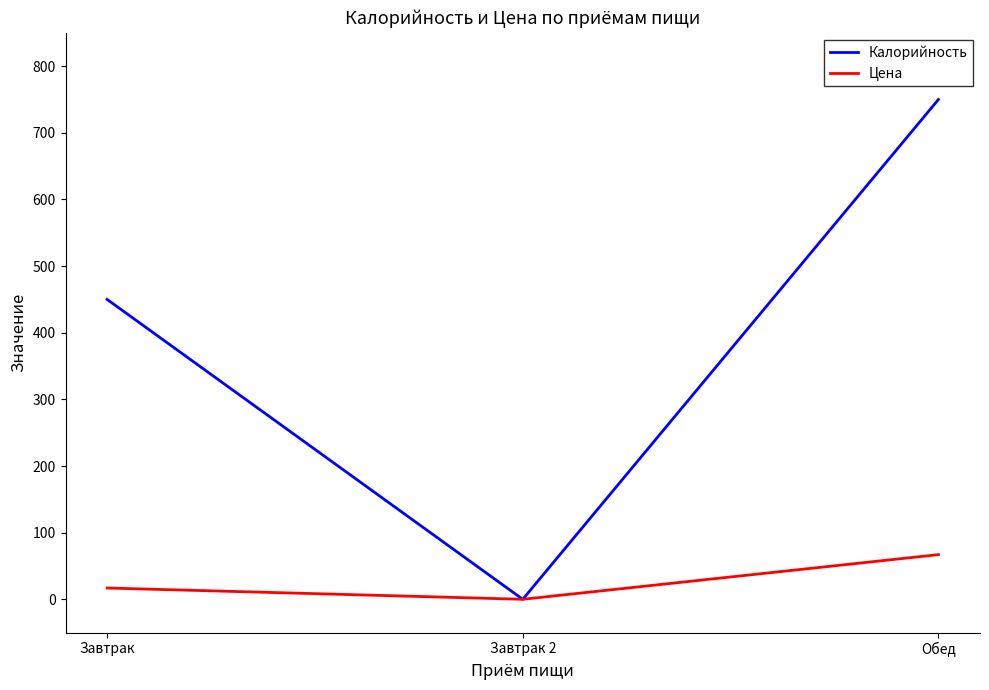

What is the average value of the Цена series?

28.0